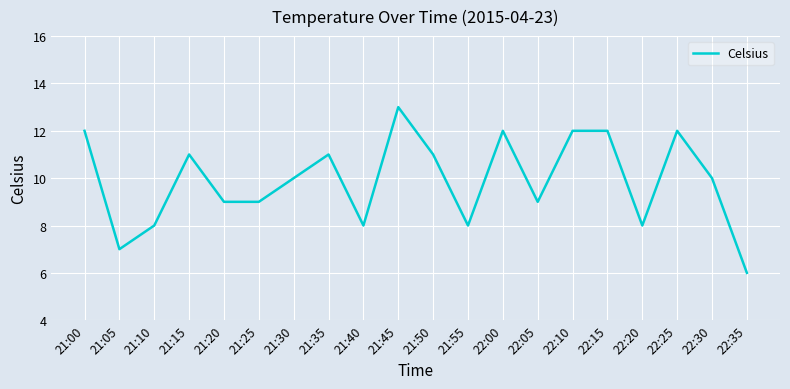

Does the chart display data point markers on the line(s)?

No